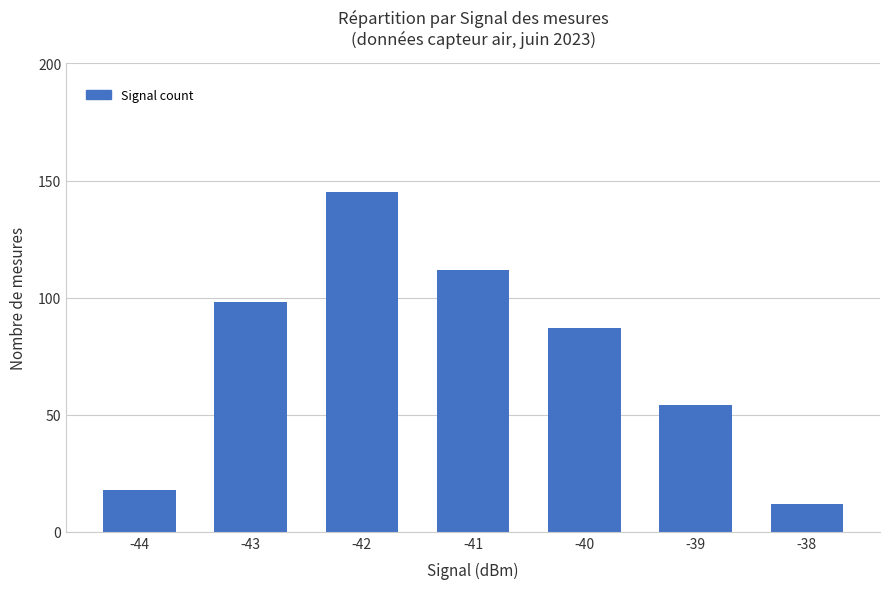

Which category has the highest value across all series?

-42